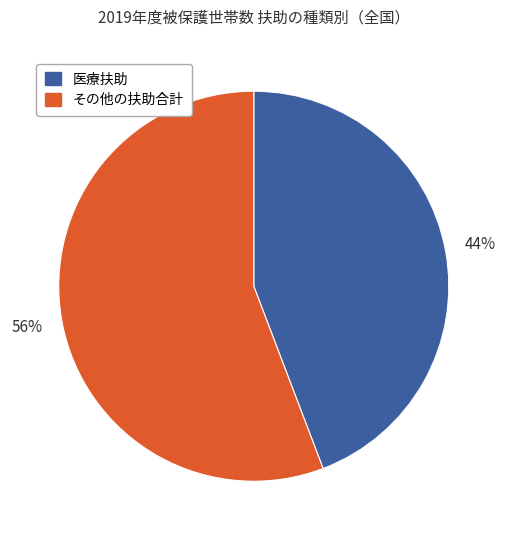

To the nearest percent, what portion does その他の扶助合計 represent?

56%